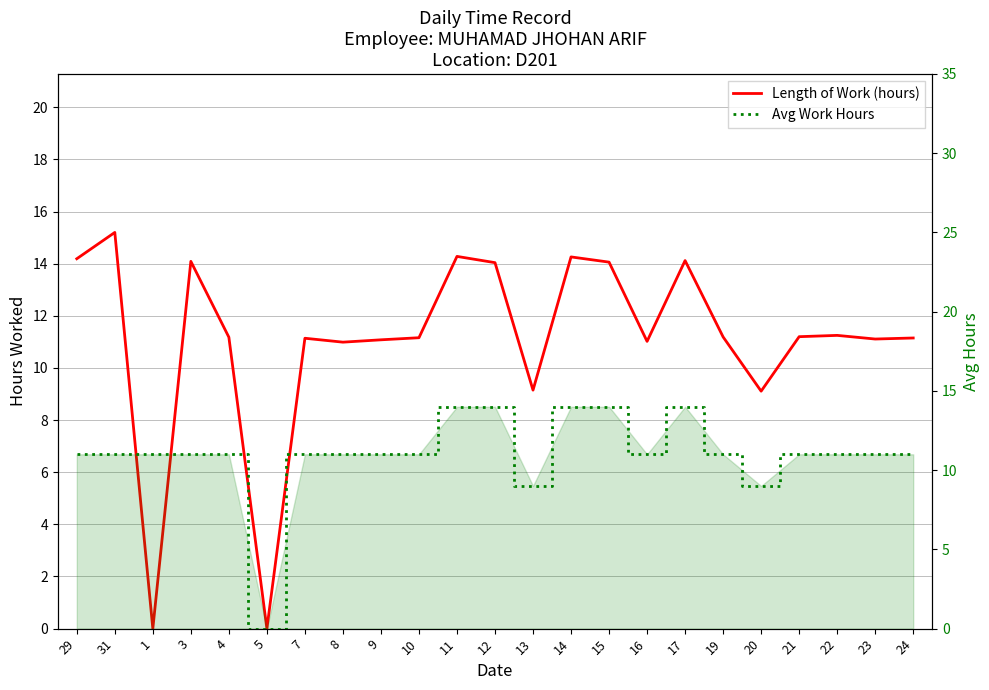

What is the label of the 19th point from the left?

20